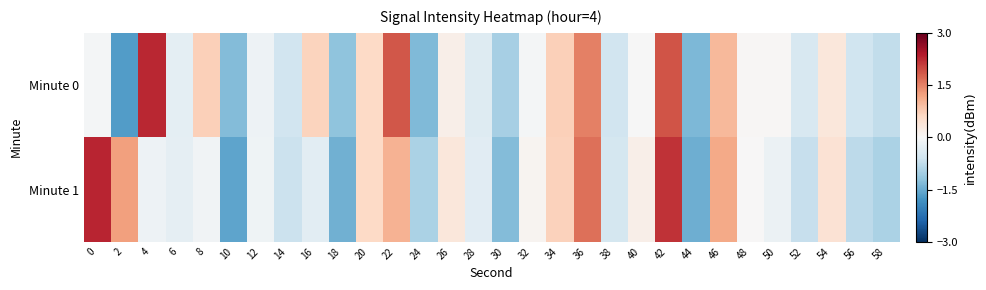

What is the smallest value displayed?

-1.7